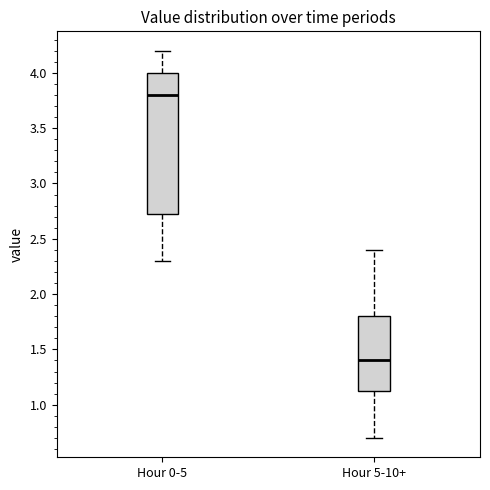

Comparing the boxes themselves (not the whiskers), which one is the tallest?

Hour 0-5